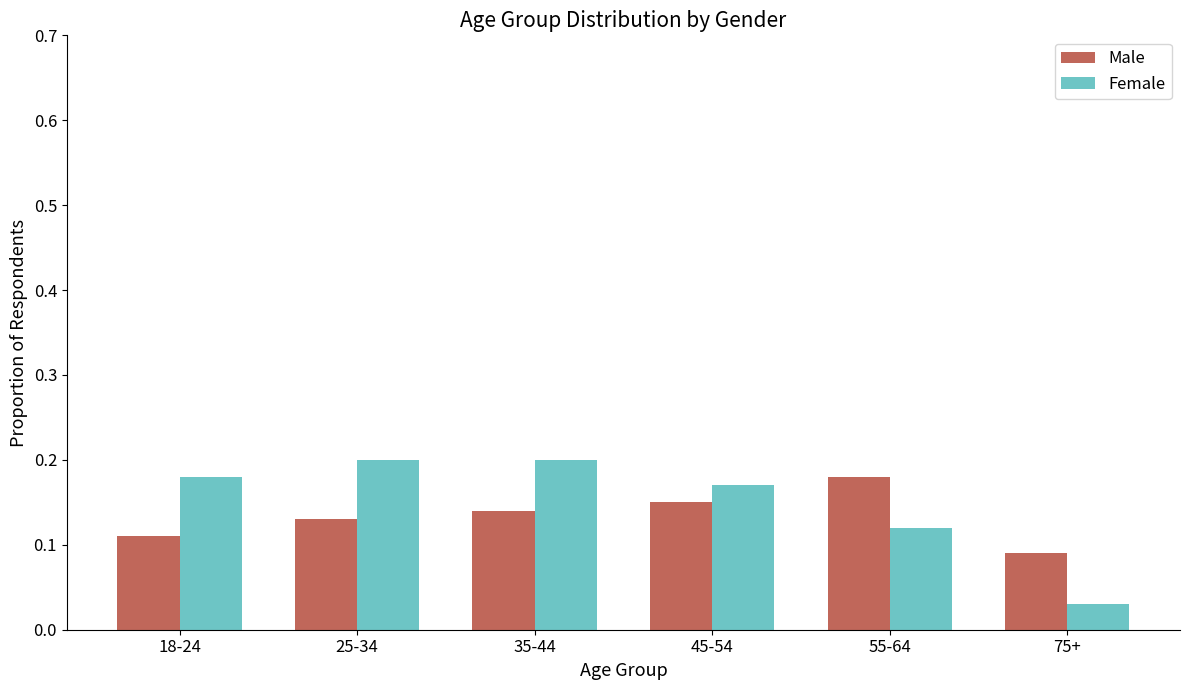

What position from the right is 35-44?

4